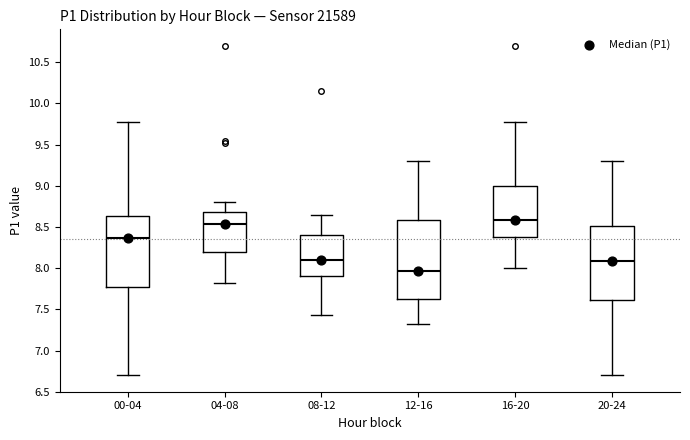

Where is the upper edge of the box for 20-24 on the y-axis? The values are not printed on the chart, so give them approximately, as read against the axis.

8.50